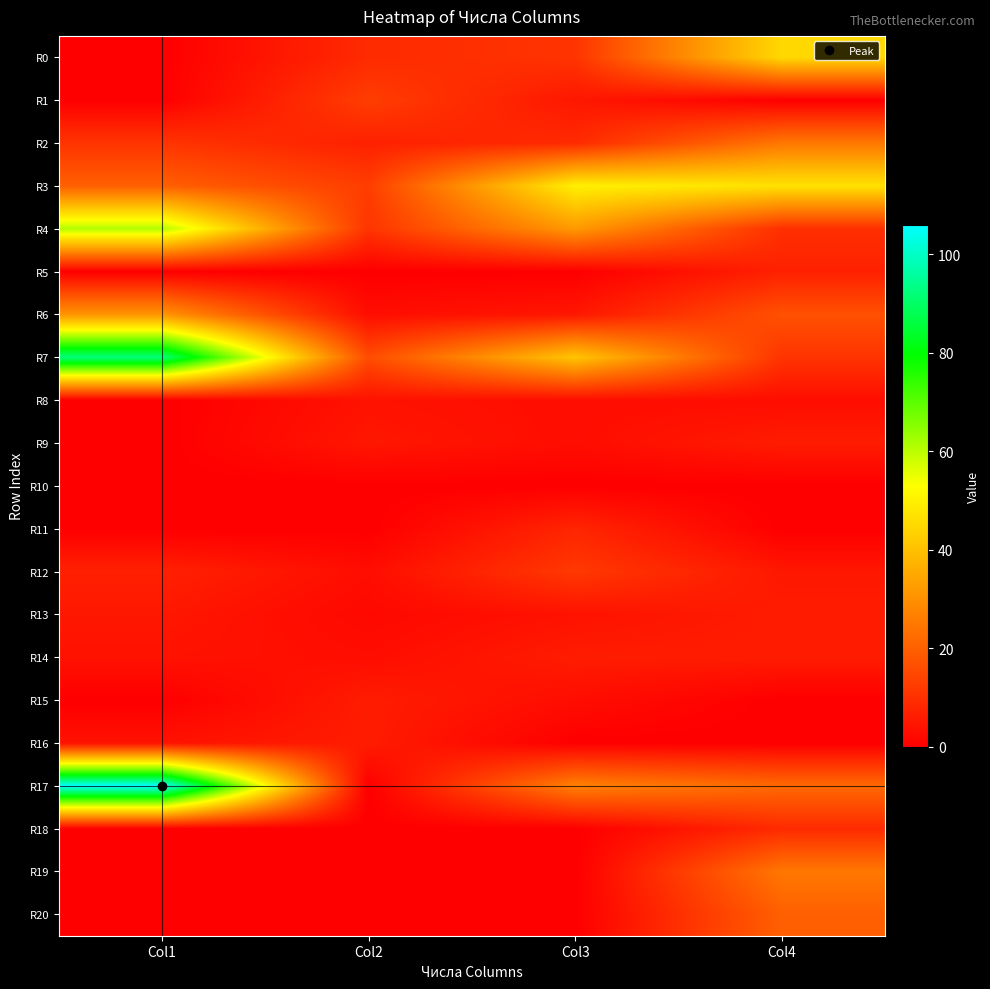

Reading right to left, what are all the values shown in this chart?

R0: Col4=45	Col3=11	Col2=9	Col1=0
R1: Col4=0	Col3=5	Col2=13	Col1=0
R2: Col4=25	Col3=9	Col2=7	Col1=11
R3: Col4=47	Col3=50	Col2=13	Col1=20
R4: Col4=10	Col3=32	Col2=11	Col1=61
R5: Col4=7	Col3=0	Col2=0	Col1=0
R6: Col4=17	Col3=5	Col2=3	Col1=31
R7: Col4=11	Col3=41	Col2=16	Col1=92
R8: Col4=3	Col3=3	Col2=4	Col1=0
R9: Col4=6	Col3=3	Col2=5	Col1=0
R10: Col4=0	Col3=0	Col2=0	Col1=0
R11: Col4=0	Col3=8	Col2=0	Col1=0
R12: Col4=5	Col3=12	Col2=3	Col1=7
R13: Col4=6	Col3=4	Col2=2	Col1=5
R14: Col4=6	Col3=6	Col2=3	Col1=4
R15: Col4=0	Col3=3	Col2=6	Col1=0
R16: Col4=0	Col3=0	Col2=6	Col1=4
R17: Col4=22	Col3=27	Col2=0	Col1=106
R18: Col4=9	Col3=0	Col2=0	Col1=0
R19: Col4=25	Col3=0	Col2=0	Col1=0
R20: Col4=20	Col3=0	Col2=0	Col1=0